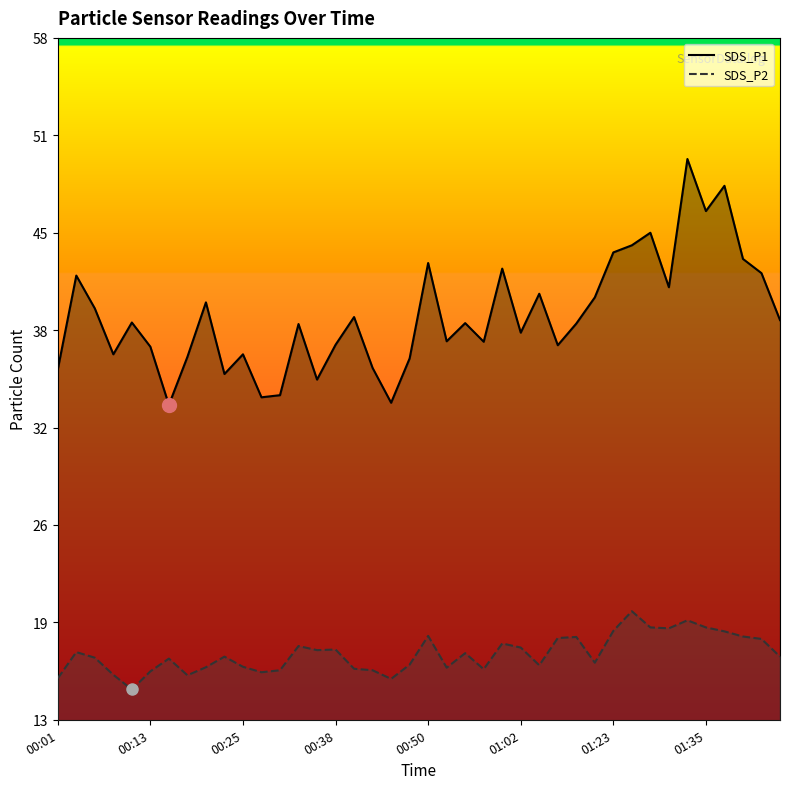

True or false: SDS_P2 and SDS_P1 cross at least once.

False